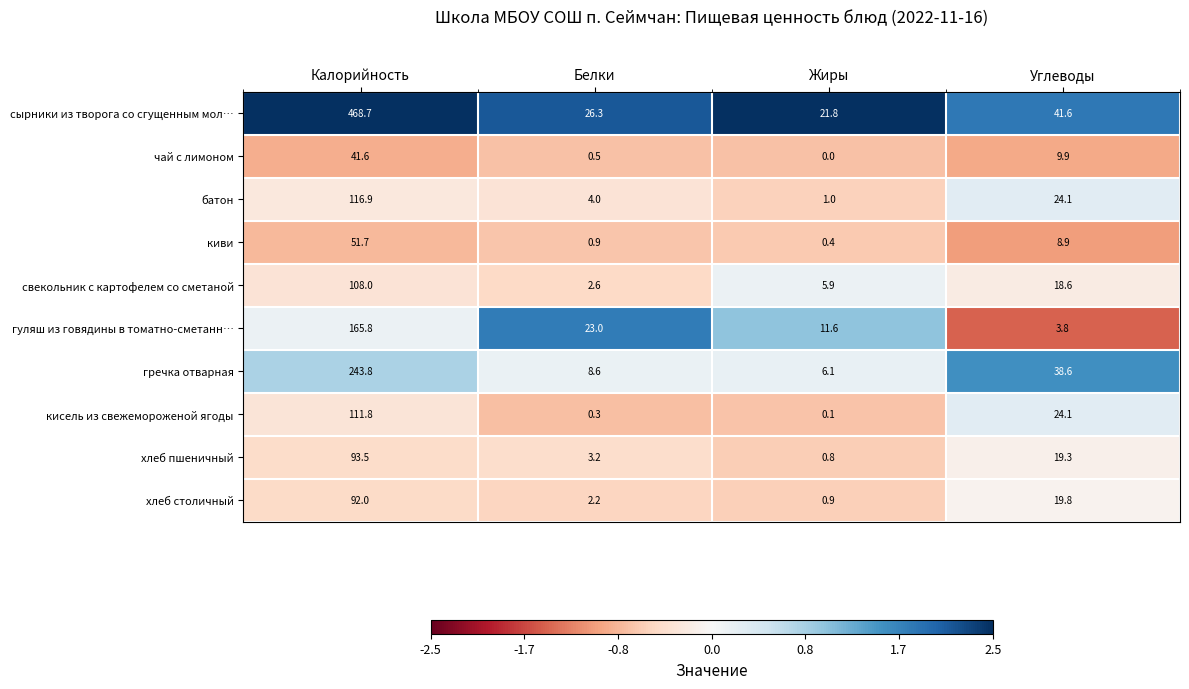

List the series in order of their peak value, highest first.

сырники из творога со сгущенным мол…, гречка отварная, гуляш из говядины в томатно-сметанн…, батон, кисель из свежемороженой ягоды, свекольник с картофелем со сметаной, хлеб пшеничный, хлеб столичный, киви, чай с лимоном